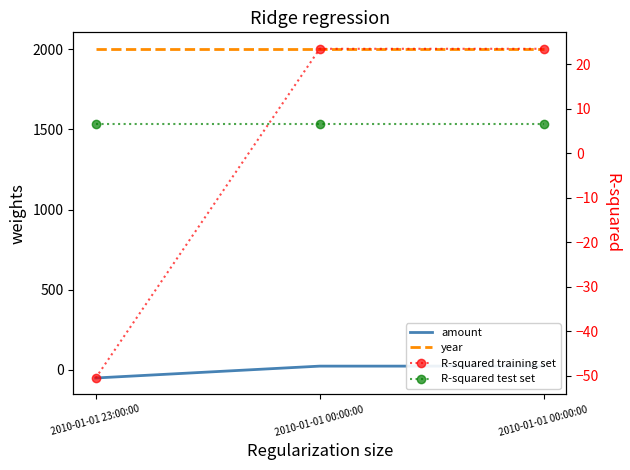

What is the label of the 3rd point from the right?

2010-01-01 23:00:00